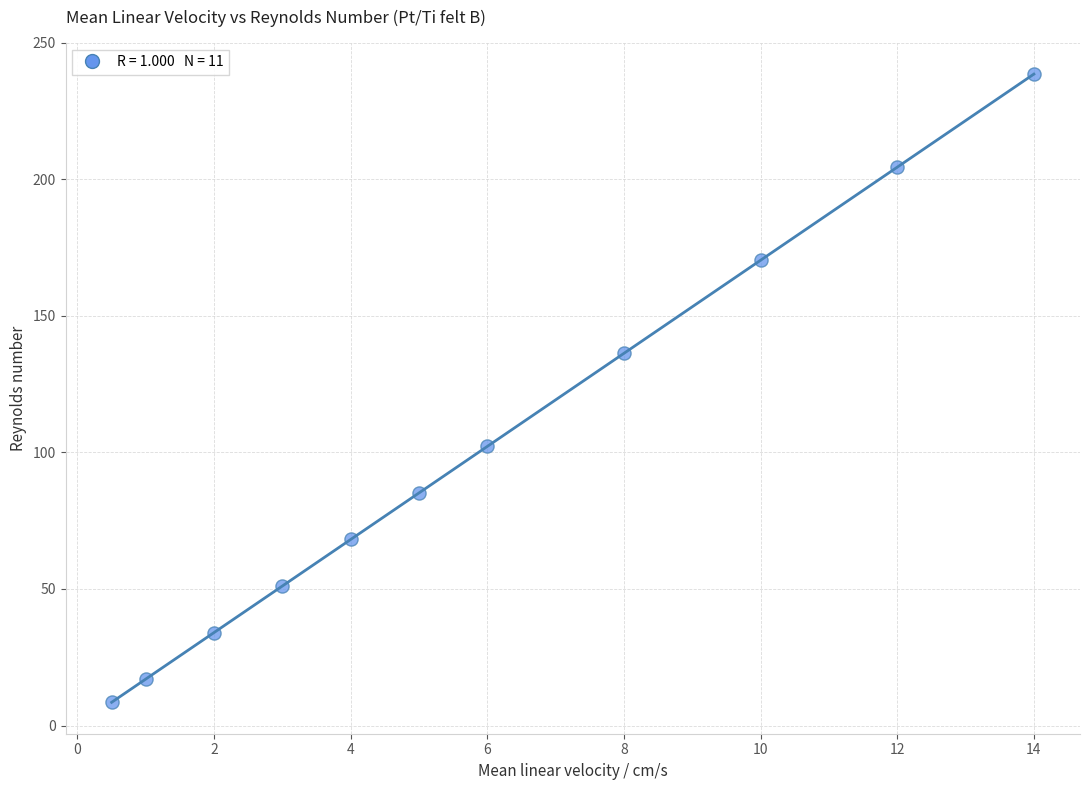

What is the average Y value?

101.4